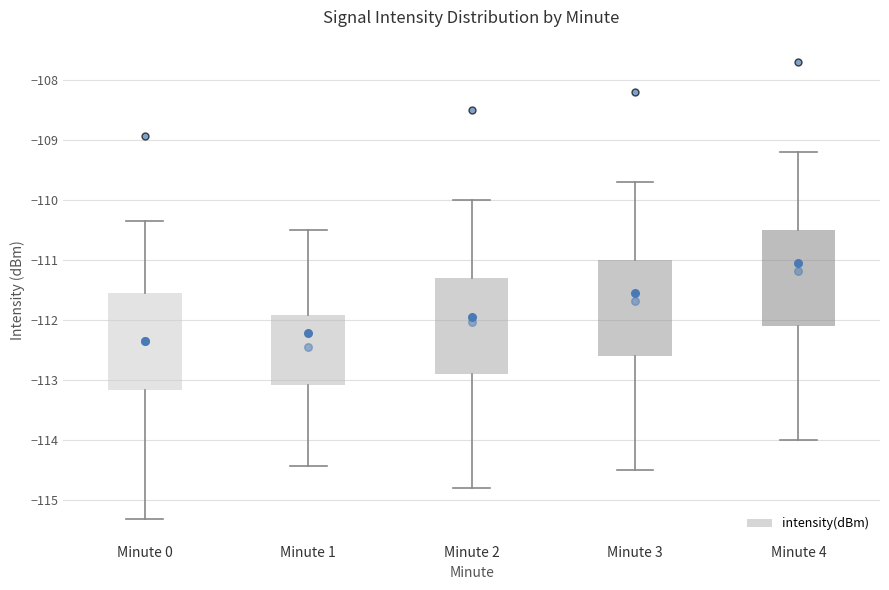

Reading left to right, transcribe this box plot: for each box, give where its median line is, the range the box spans, and where its two whiskers end, as read against the y-axis. The values are not printed on the chart, so give them approximately, as read against the axis.

Minute 0: median -112.3, box -113.2 to -111.5, whiskers -115.3 to -110.3
Minute 1: median -112.2, box -113.1 to -111.9, whiskers -114.4 to -110.5
Minute 2: median -111.9, box -112.9 to -111.3, whiskers -114.8 to -110.0
Minute 3: median -111.5, box -112.6 to -111.0, whiskers -114.5 to -109.7
Minute 4: median -111.0, box -112.1 to -110.5, whiskers -114.0 to -109.2